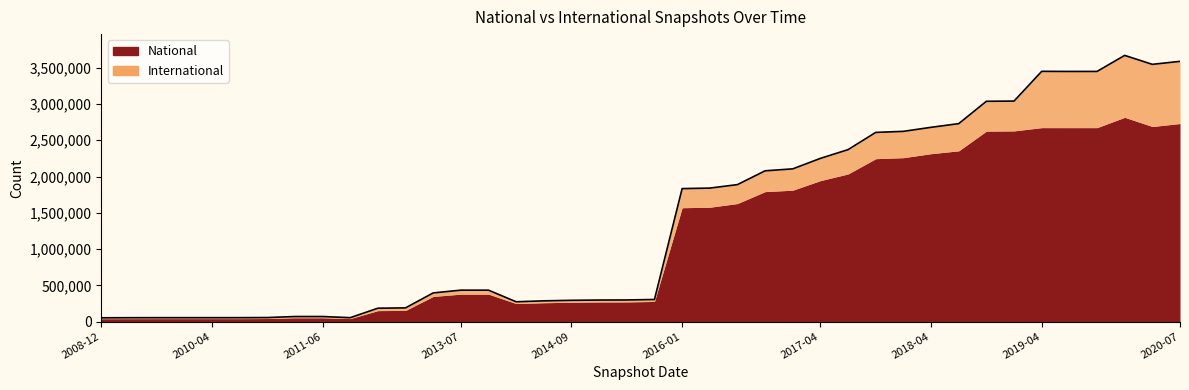

What position from the right is 2015-10-01?

20